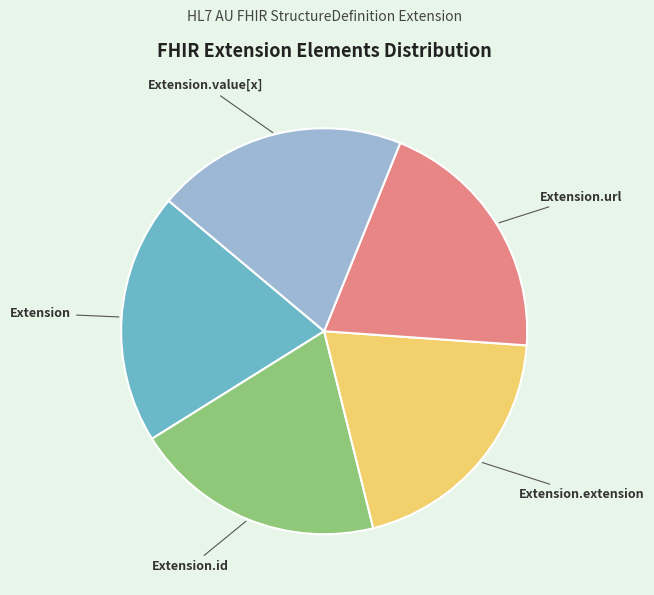

Is there any slice that represents more than half of the pie?

No